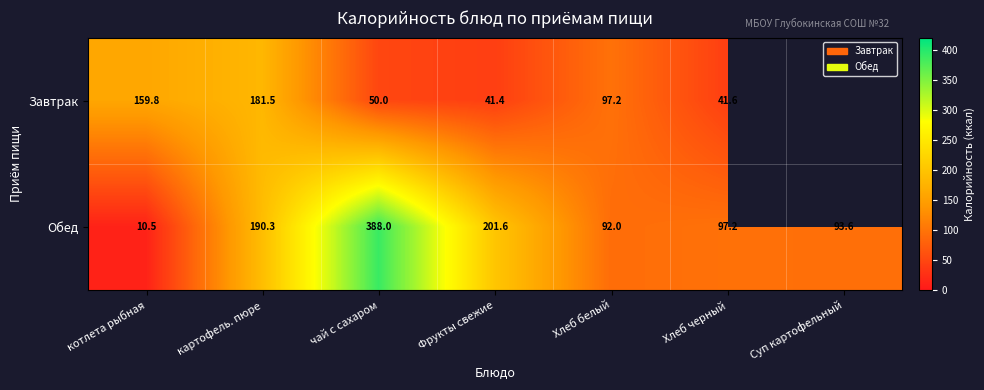

What is the maximum value shown in the chart?

388.0